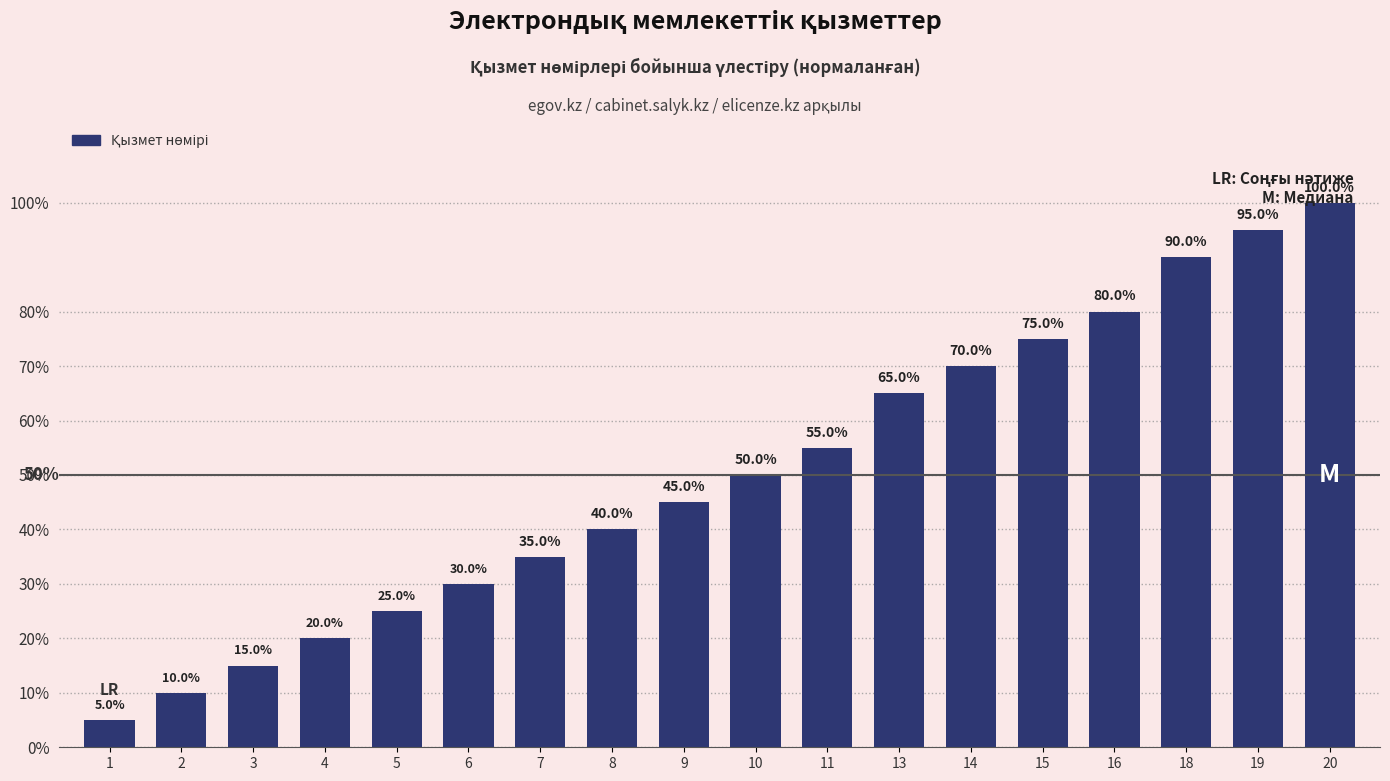

How many distinct data groups are displayed?

1